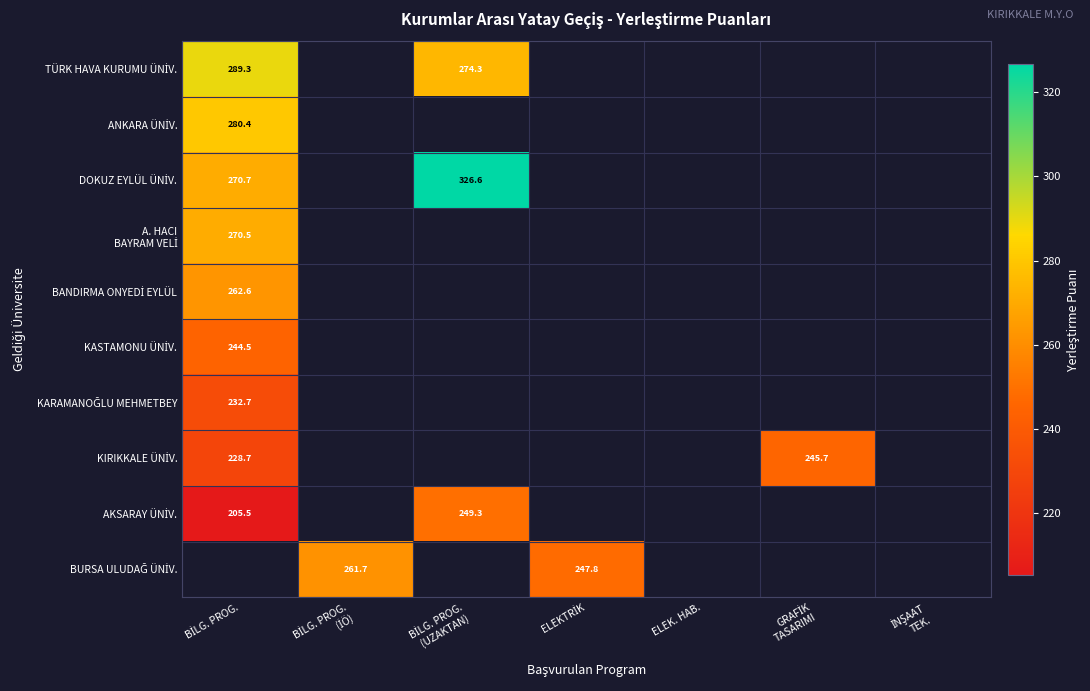

Is the value of AKSARAY ÜNİV. at İNŞAAT TEK. greater than the value of DOKUZ EYLÜL ÜNİV. at ELEKTRİK?

No